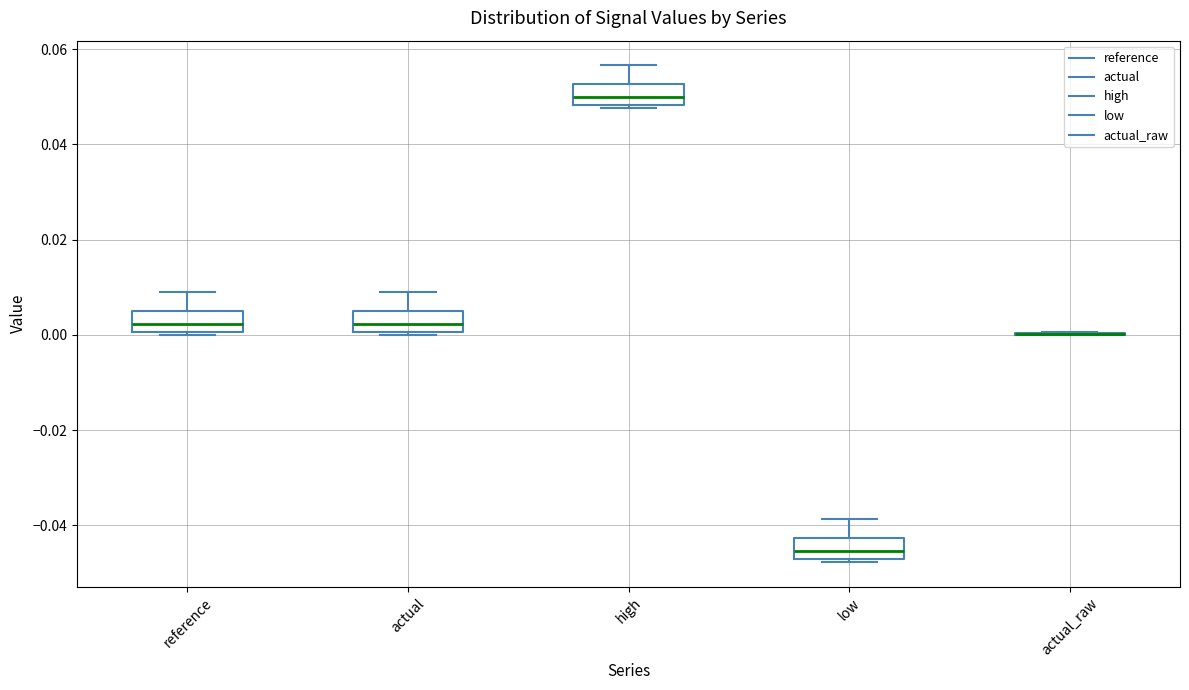

Reading left to right, read every box against the y-axis: the position of its median line, the range the box covers, and the ends of its whiskers. The values are not printed on the chart, so give them approximately, as read against the axis.

reference: median 0.002, box 0.000 to 0.006, whiskers 0.000 to 0.008
actual: median 0.002, box 0.000 to 0.006, whiskers 0.000 to 0.008
high: median 0.050, box 0.048 to 0.052, whiskers 0.048 to 0.056
low: median -0.046, box -0.048 to -0.042, whiskers -0.048 to -0.038
actual_raw: box collapsed to a line at 0.000, whiskers 0.000 to 0.000